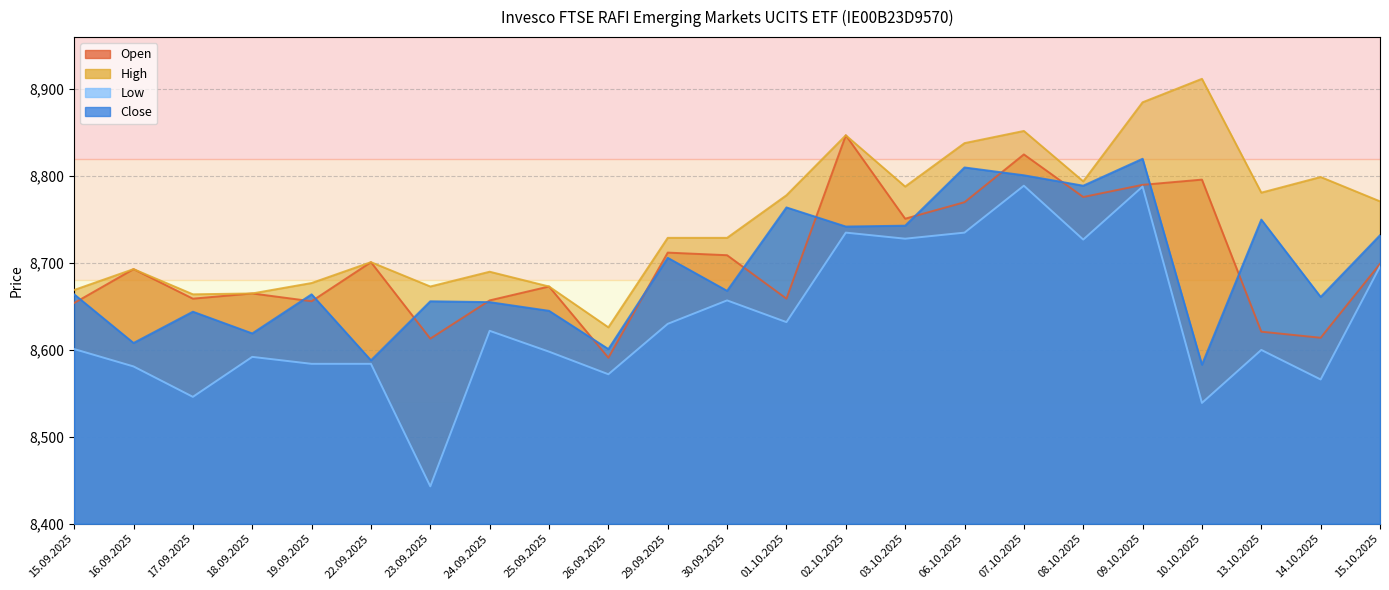

Does the chart display data point markers on the line(s)?

No